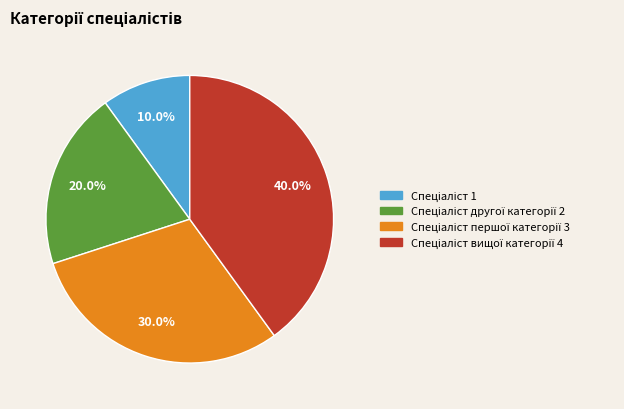

To the nearest percent, what is the average slice percentage?

25%